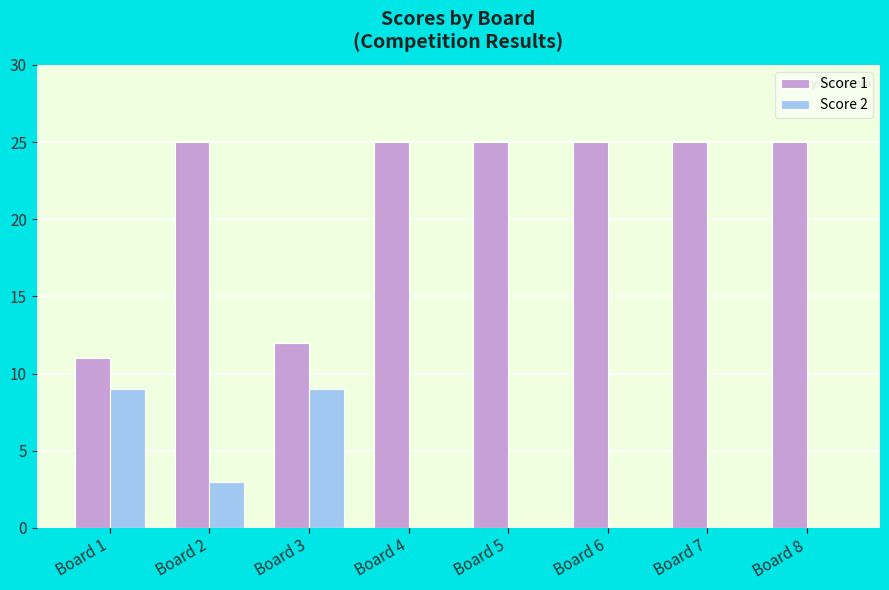

What is the greatest value displayed?

25